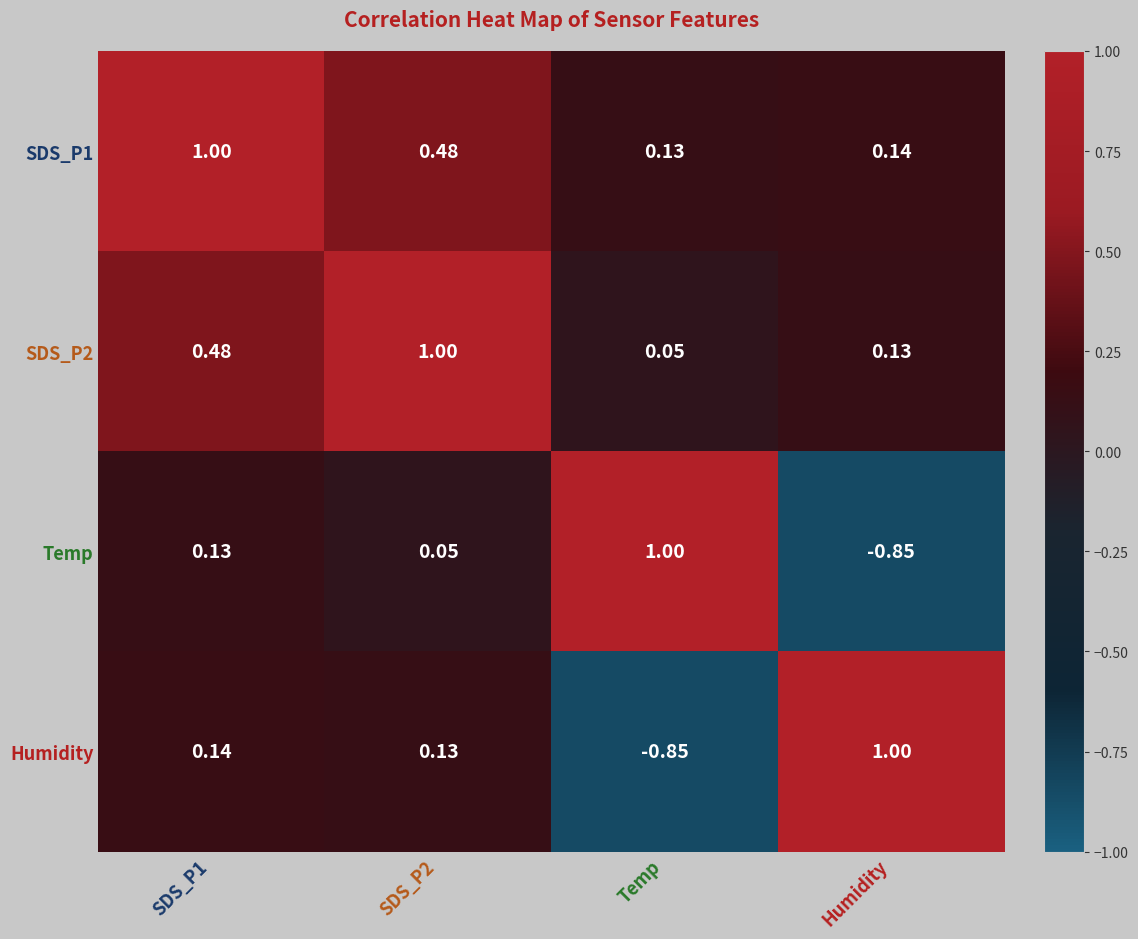

At which label is SDS_P2 closest to 0?

Temp